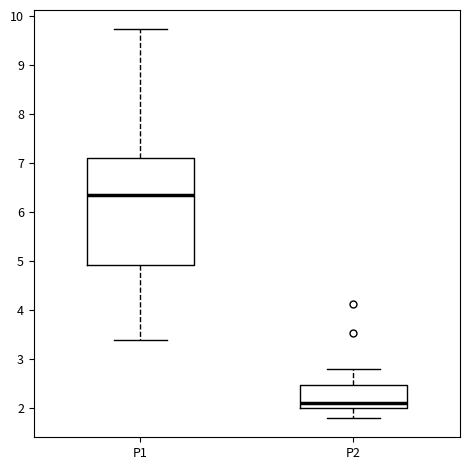

Reading left to right, read every box against the y-axis: the position of its median line, the range the box covers, and the ends of its whiskers. The values are not printed on the chart, so give them approximately, as read against the axis.

P1: median 6.4, box 4.9 to 7.1, whiskers 3.4 to 9.7
P2: median 2.1, box 2.0 to 2.5, whiskers 1.8 to 2.8